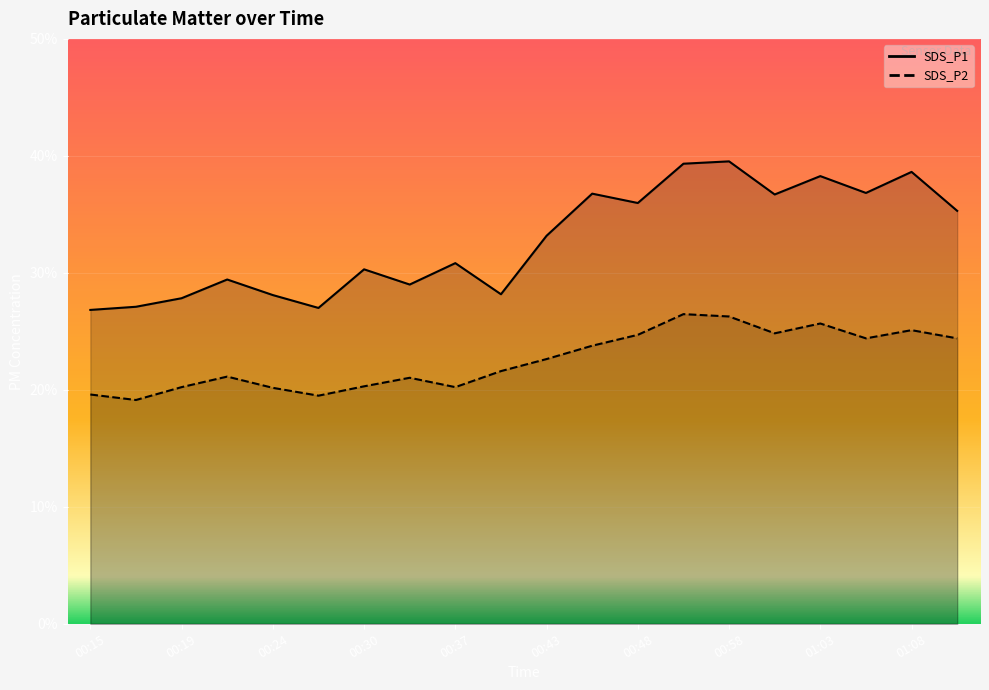

How many lines are shown in the chart?

2